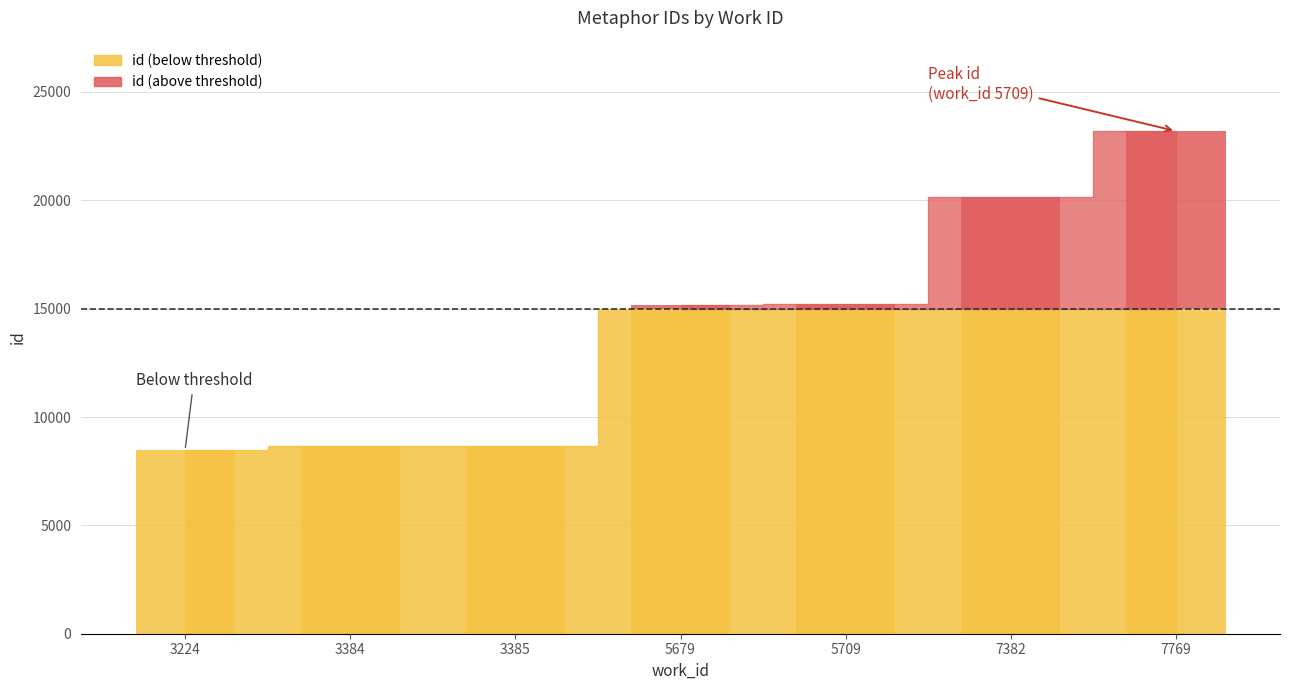

What is the difference between the values at 3385 and 5679?

6487